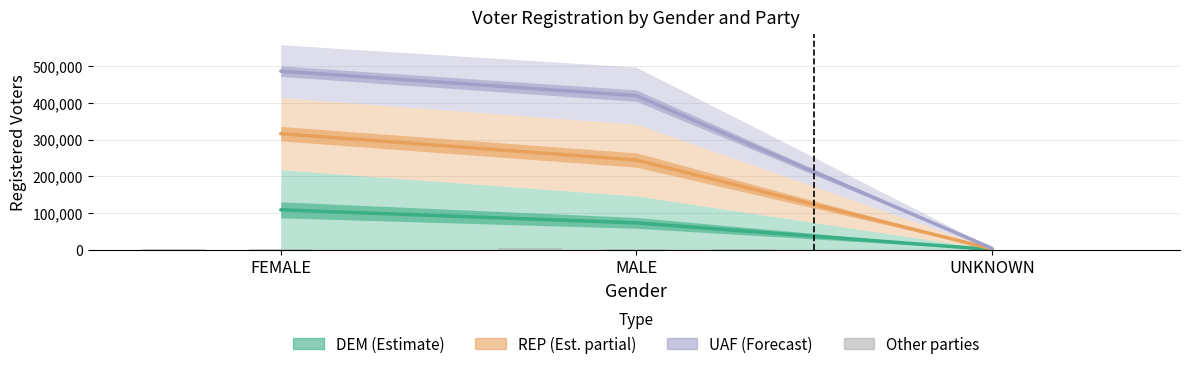

Which label corresponds to the smallest value in the chart?

UNKNOWN